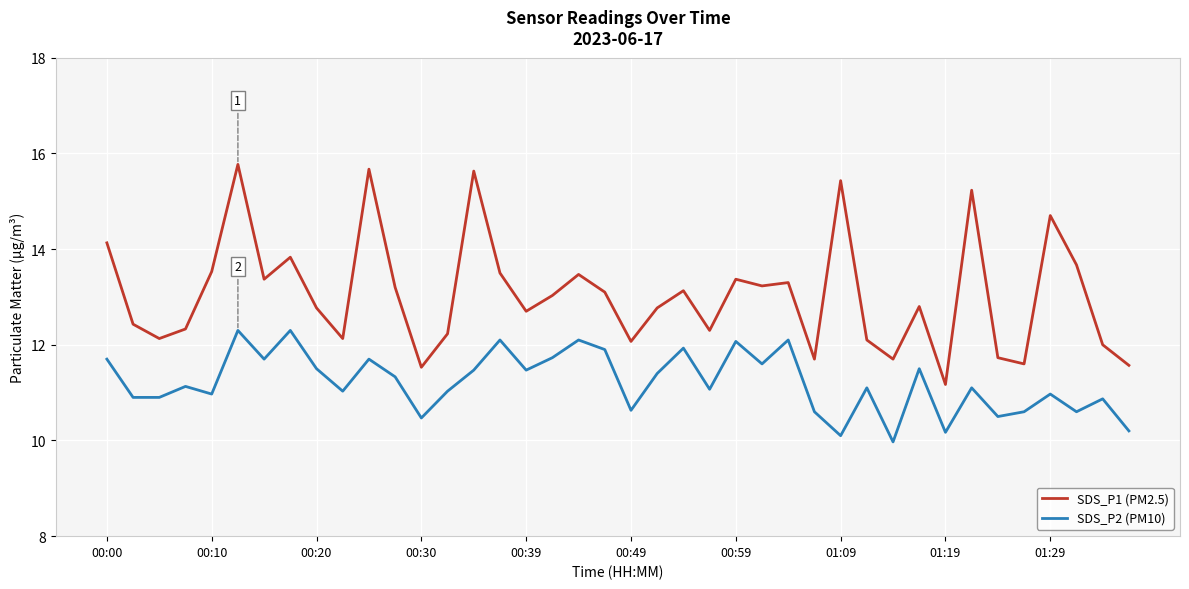

What is the average value of the SDS_P2 (PM10) series?

11.2